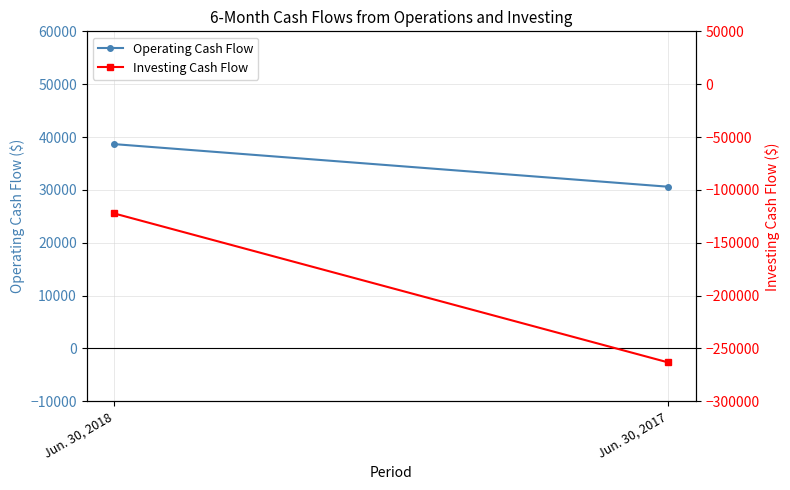

Count the Operating Cash Flow values in the range 30604 to 38661.

2